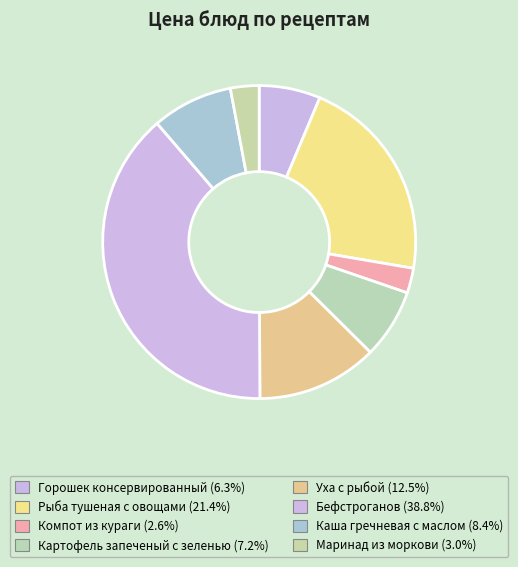

Is there a majority slice in this chart?

No